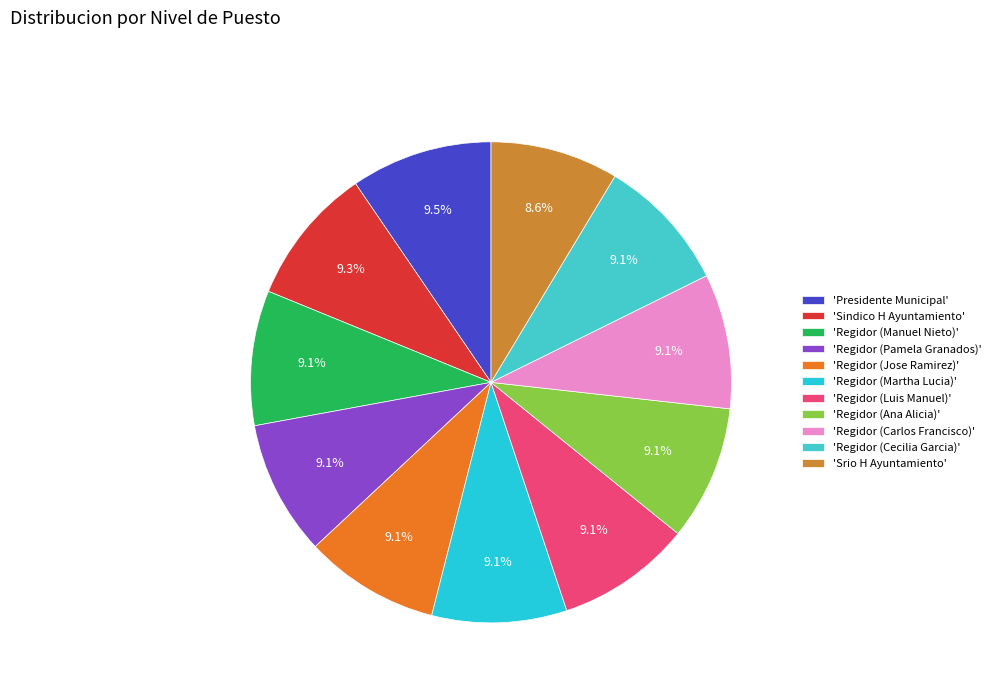

How many slices are in this pie chart?

11